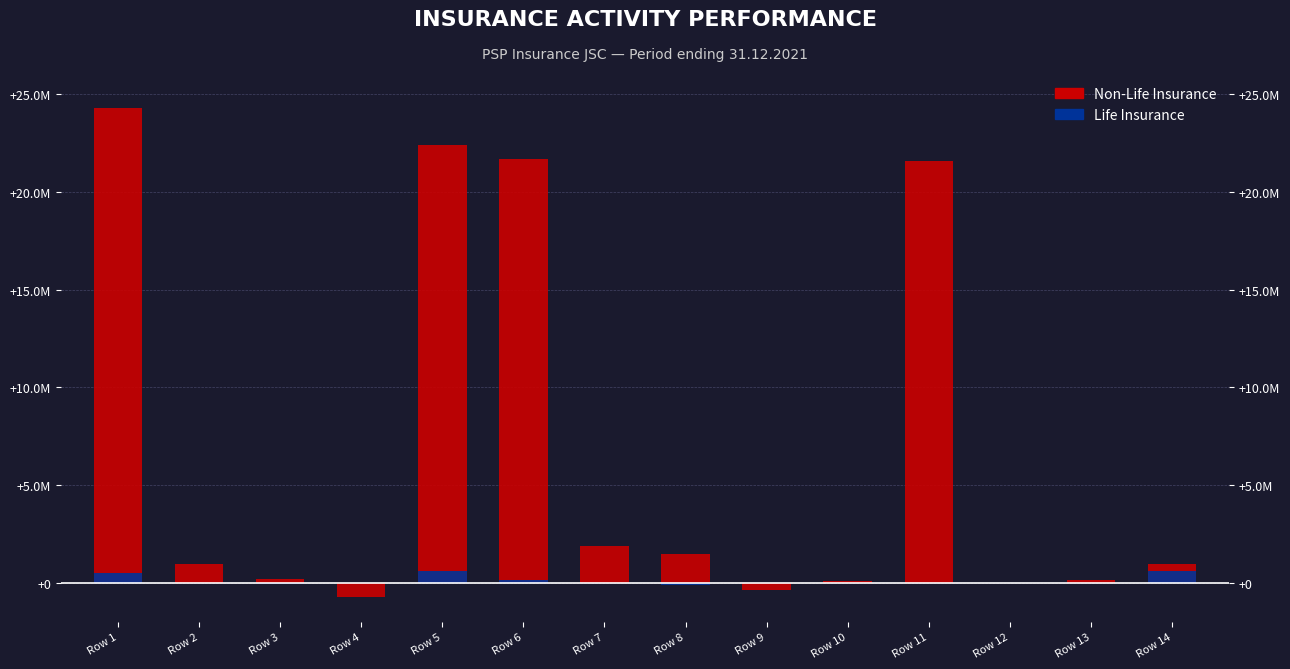

The value of Life Insurance at Row 1 is 513147.4. True or false?

True